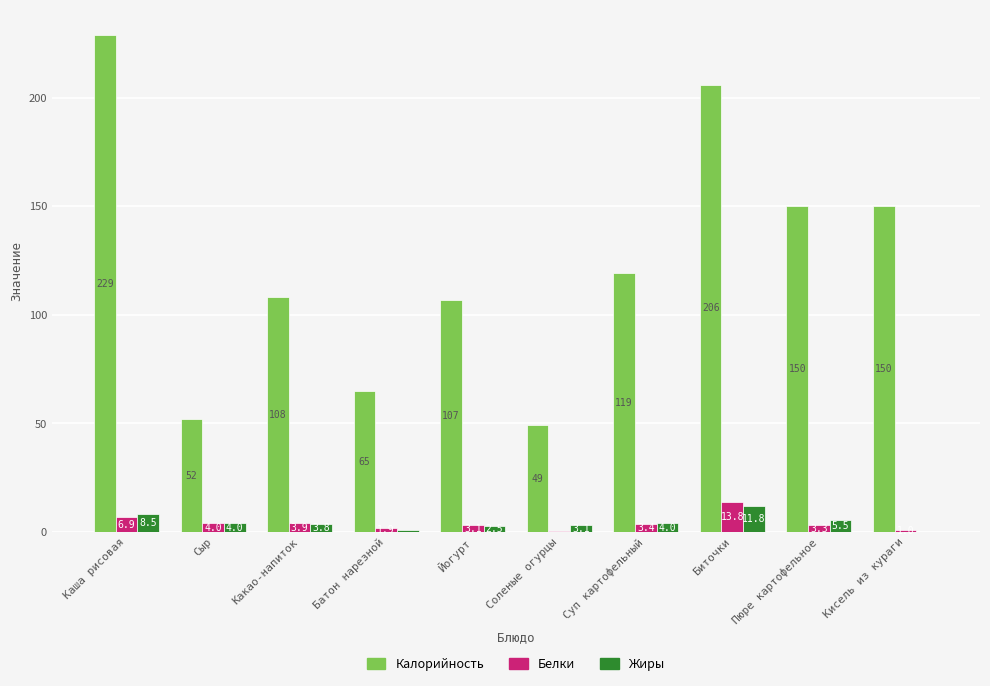

The value of Калорийность at Суп картофельный is 66.2. True or false?

False